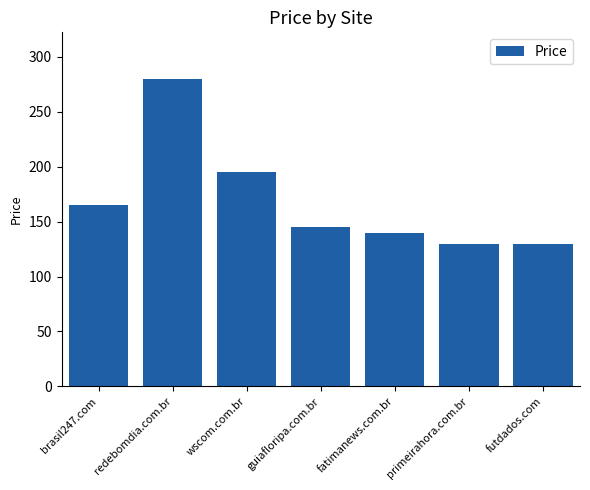

The chart shows a value of 52 at brasil247.com. True or false?

False